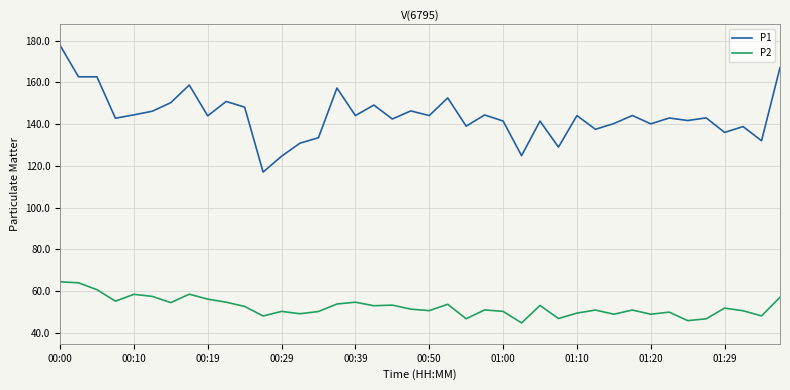

What is the lowest value of the P1 series?

117.1